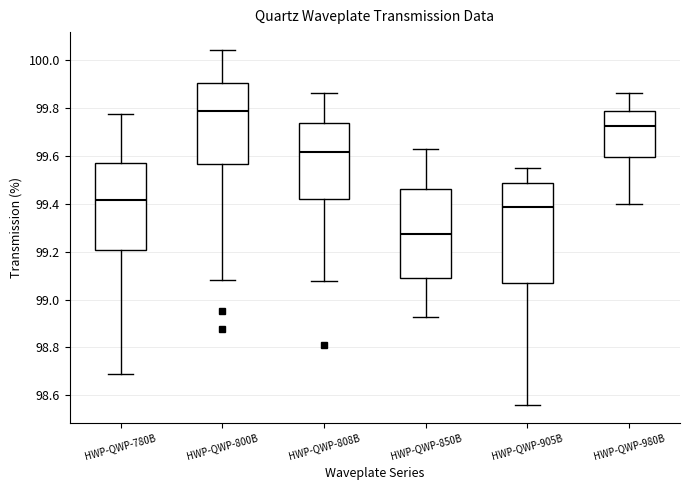

Where does the median line of the box for HWP-QWP-850B sit on the y-axis? The values are not printed on the chart, so give them approximately, as read against the axis.

99.28